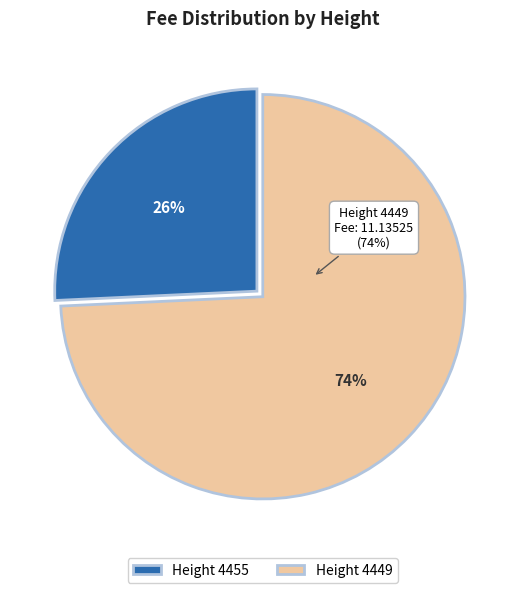

Approximately how many times larger is the value at 4449 compared to 4455?

2.9